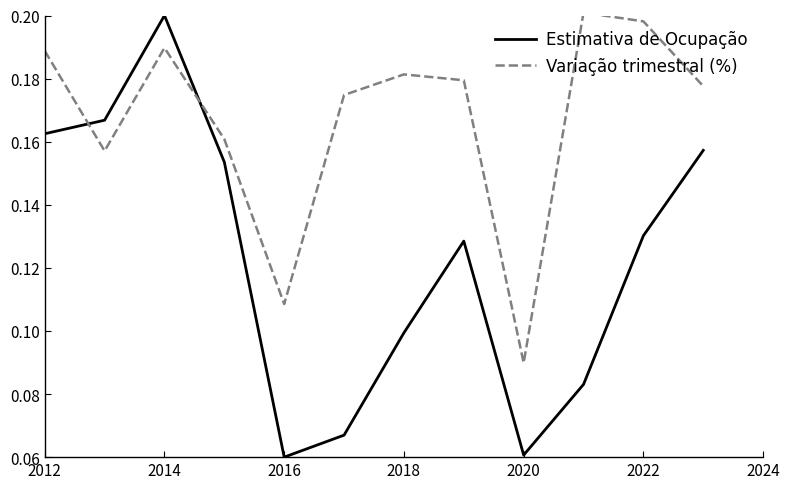

List the series in order of their overall mean, lowest first.

Estimativa de Ocupação, Variação trimestral (%)